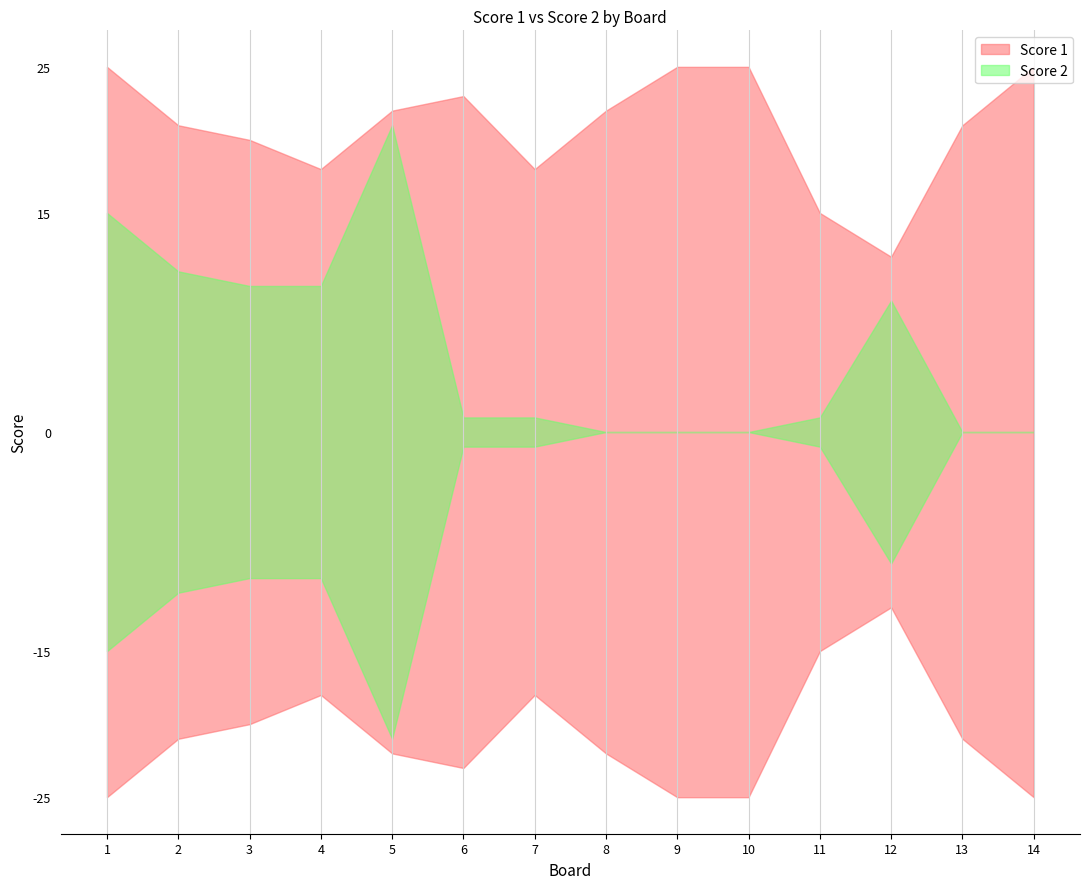

How many interior local peaks does the Score 2 series have?

2